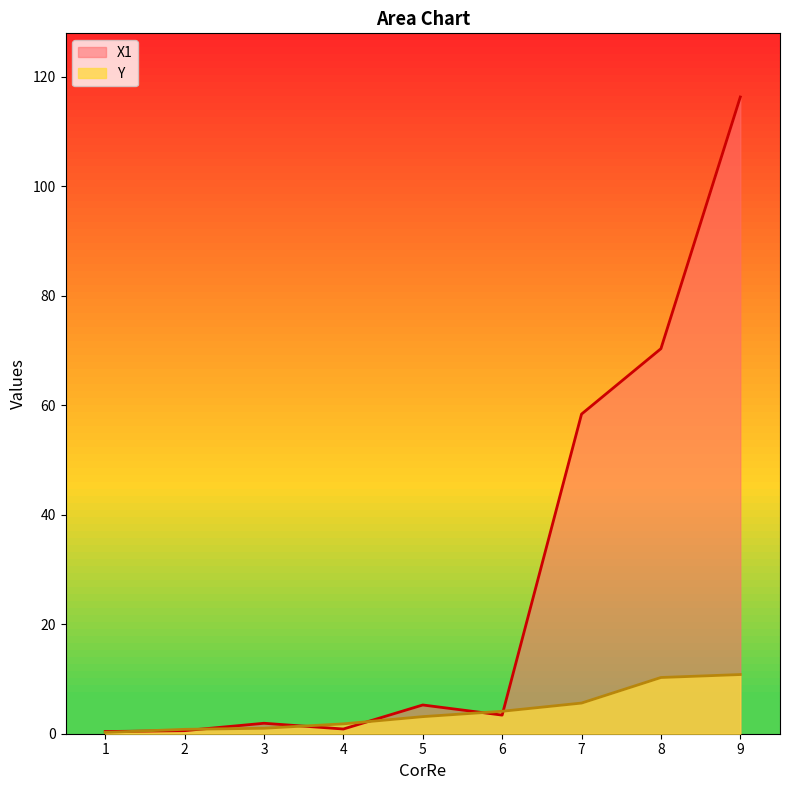

Between 3 and 7, which is larger?

7